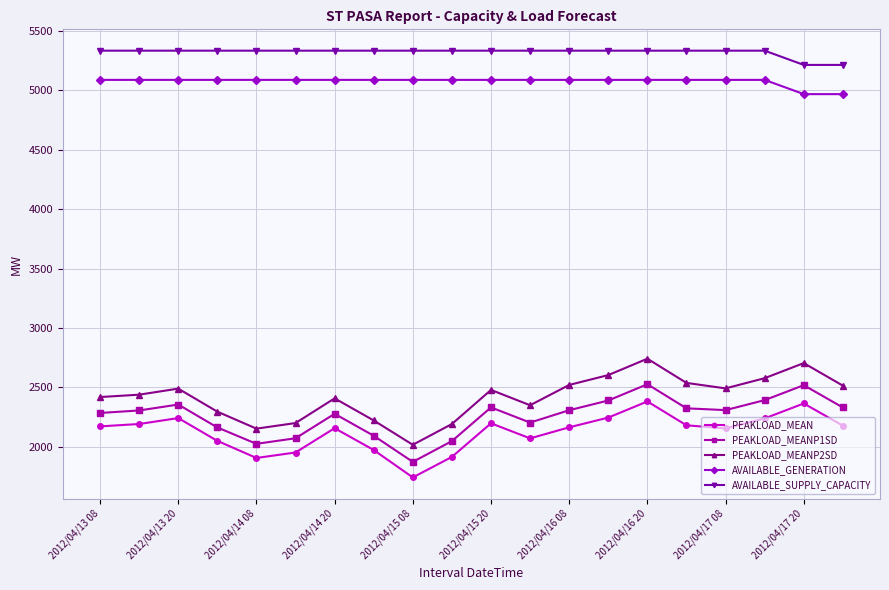

What is the value of the PEAKLOAD_MEAN point at the 4th from the left?

2049